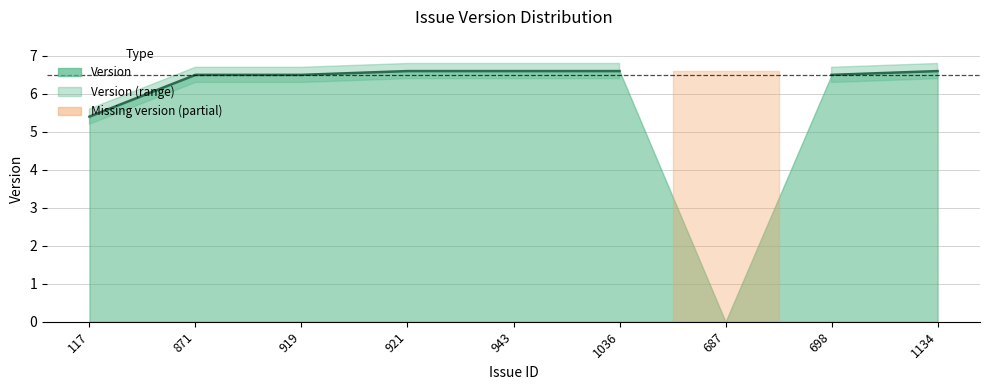

How many lines are shown in the chart?

1